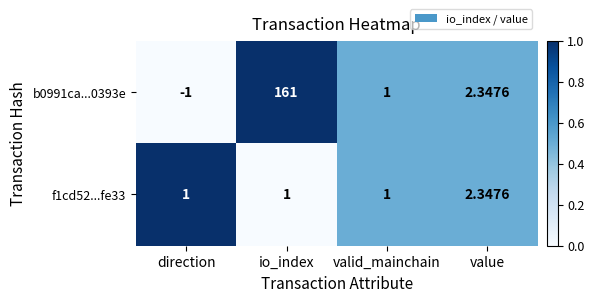

At which label does b0991ca...0393e first exceed 2?

io_index